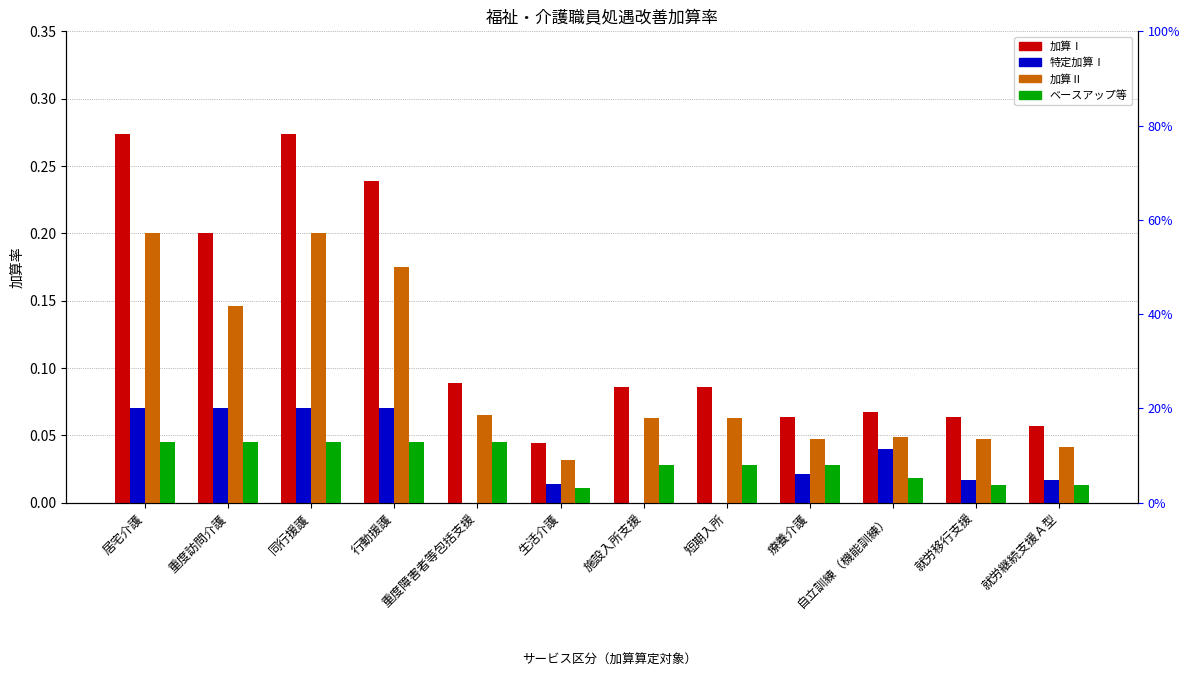

Which category has the lowest value across all series?

重度障害者等包括支援